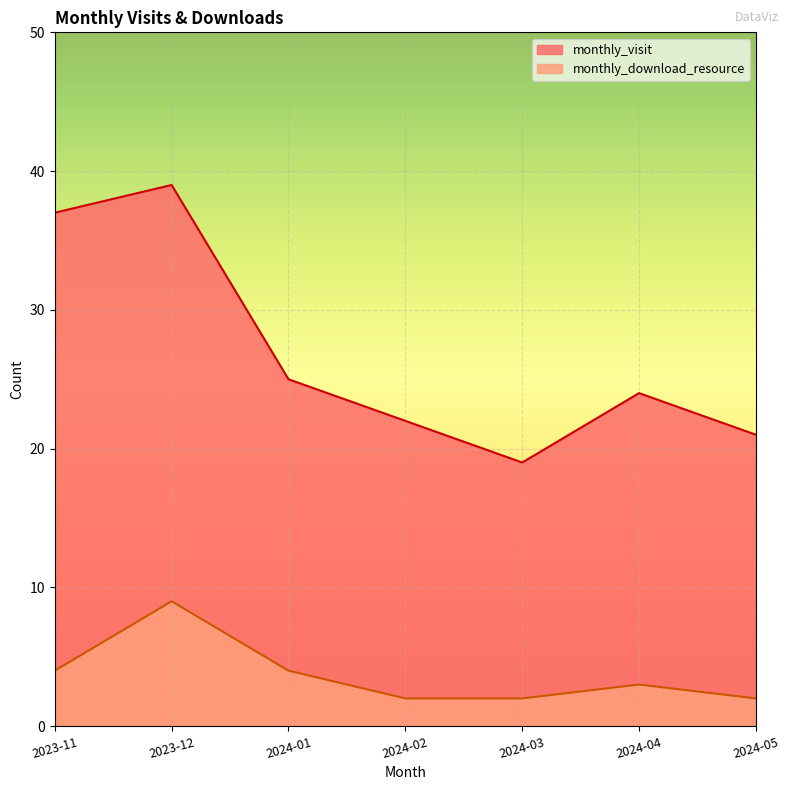

True or false: monthly_visit and monthly_download_resource intersect in this chart.

False